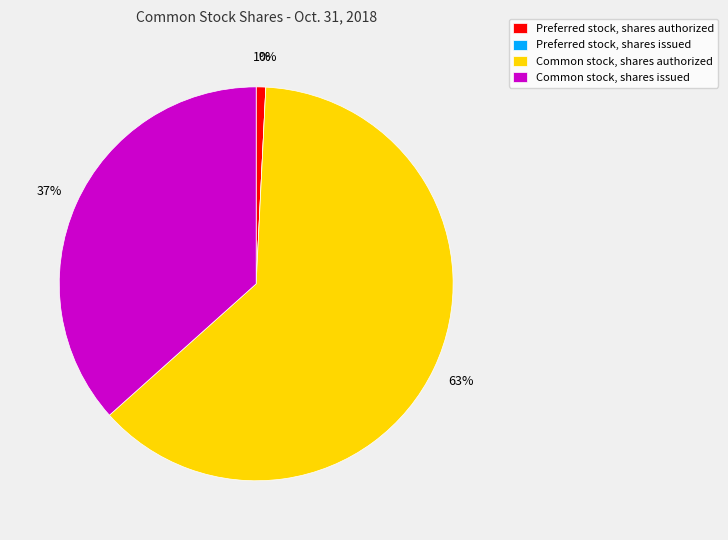

What is the smallest slice in the pie chart?

Preferred stock, shares issued